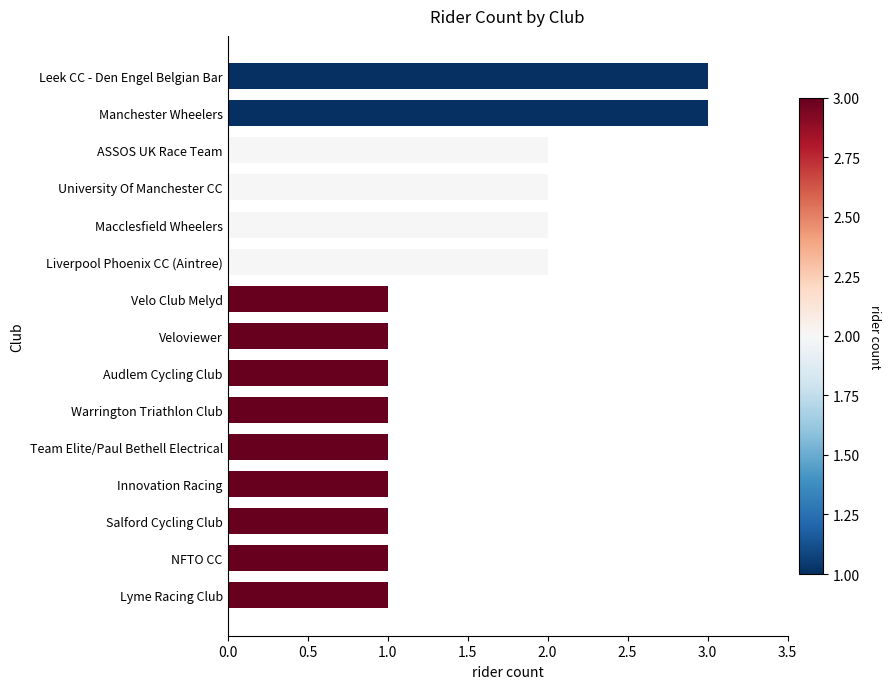

Does the chart contain stacked bars?

No